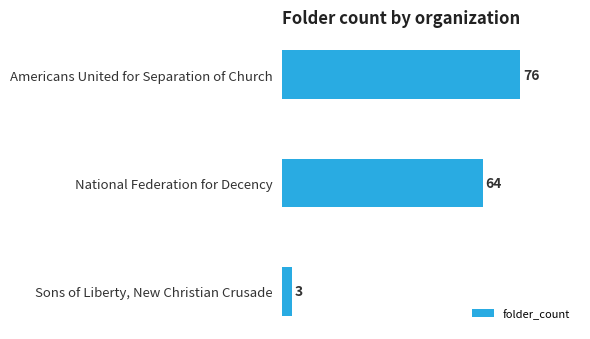

Reading bottom to top, what are all the values shown in this chart?

Sons of Liberty, New Christian Crusade=3	National Federation for Decency=64	Americans United for Separation of Church=76